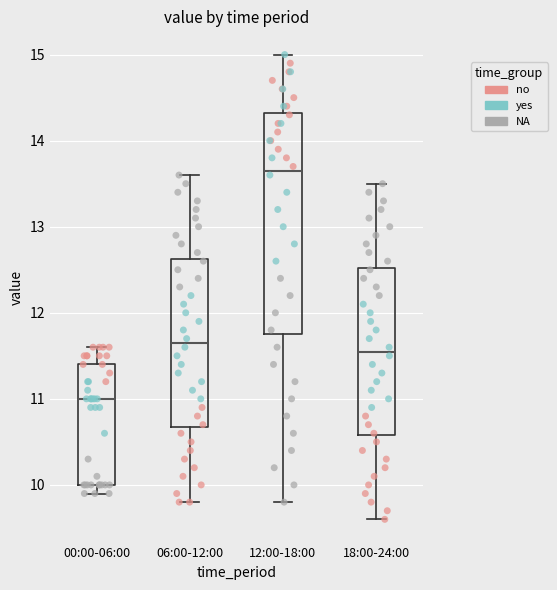

Which box has the highest median line?

12:00-18:00